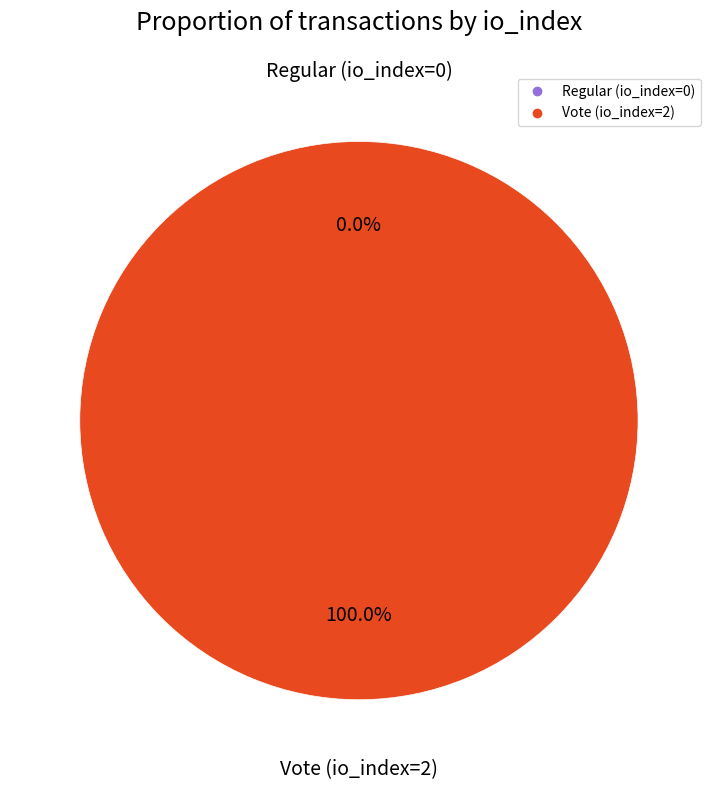

Is it true that Regular (io_index=0) is 0% of the pie?

True